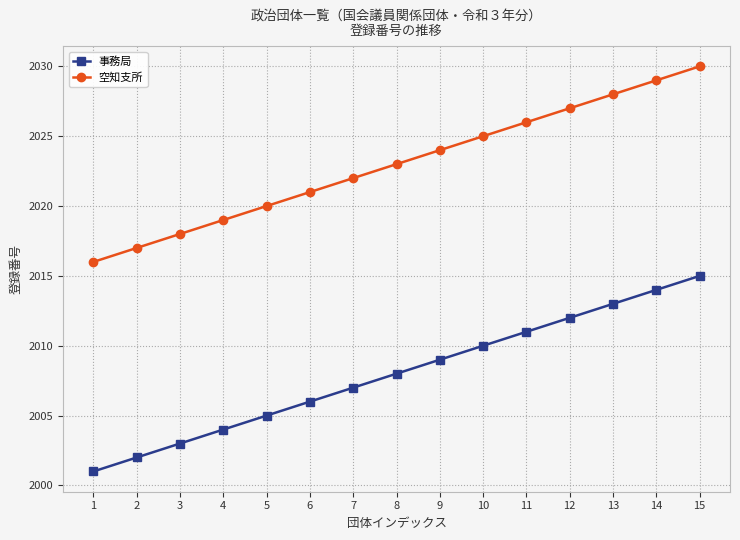

List the series in order of their peak value, highest first.

空知支所, 事務局